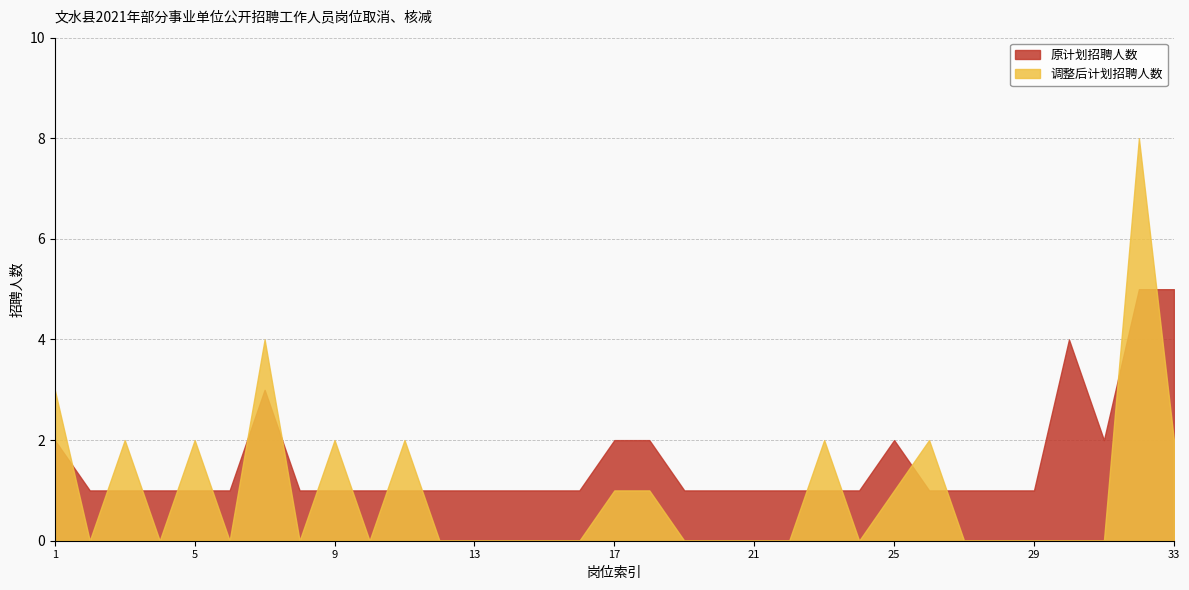

What is the difference between the maximum and second lowest values in the 调整后计划招聘人数 series?

8